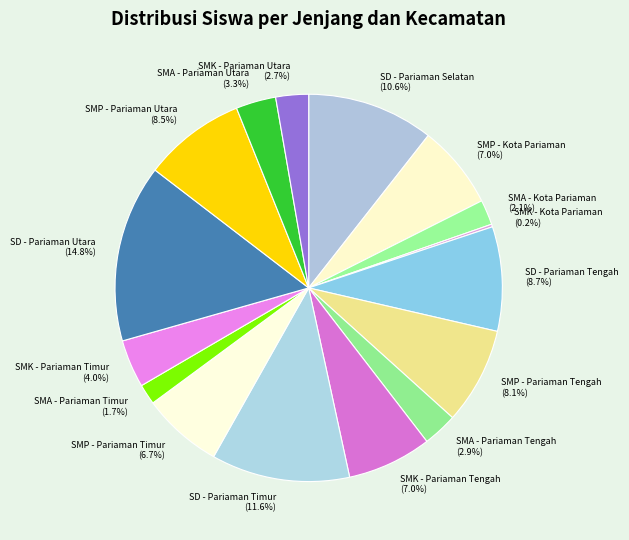

True or false: SMK - Pariaman Tengah accounts for 7% of the total.

True